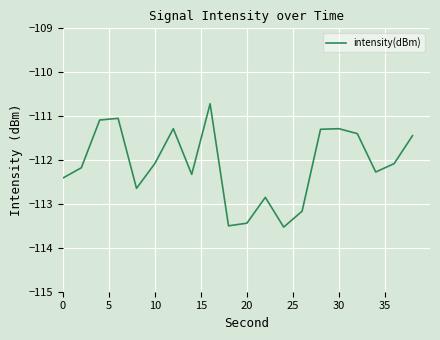

What is the difference between the maximum and minimum values?

2.8